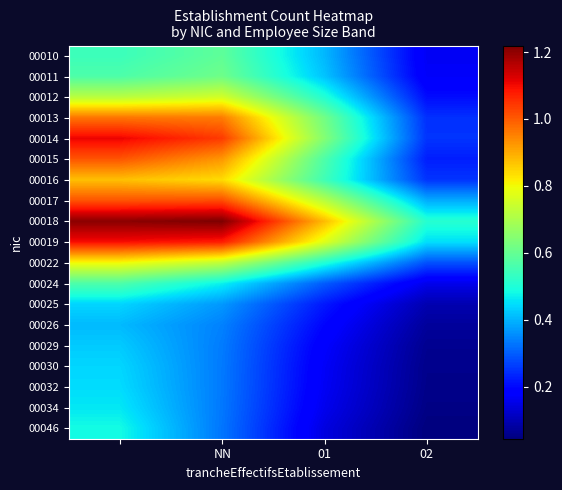

Count the number of data series in this chart.

19